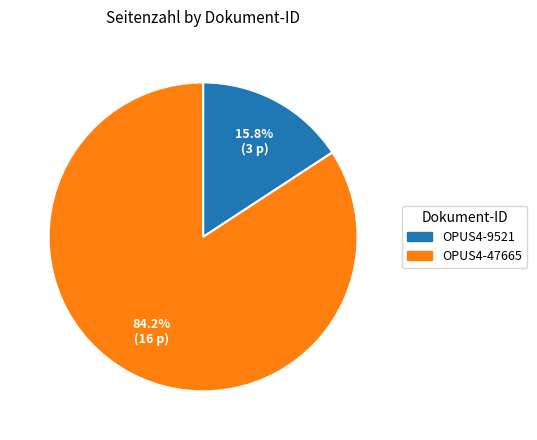

To the nearest percent, what is the combined percentage of OPUS4-47665 and OPUS4-9521?

100%